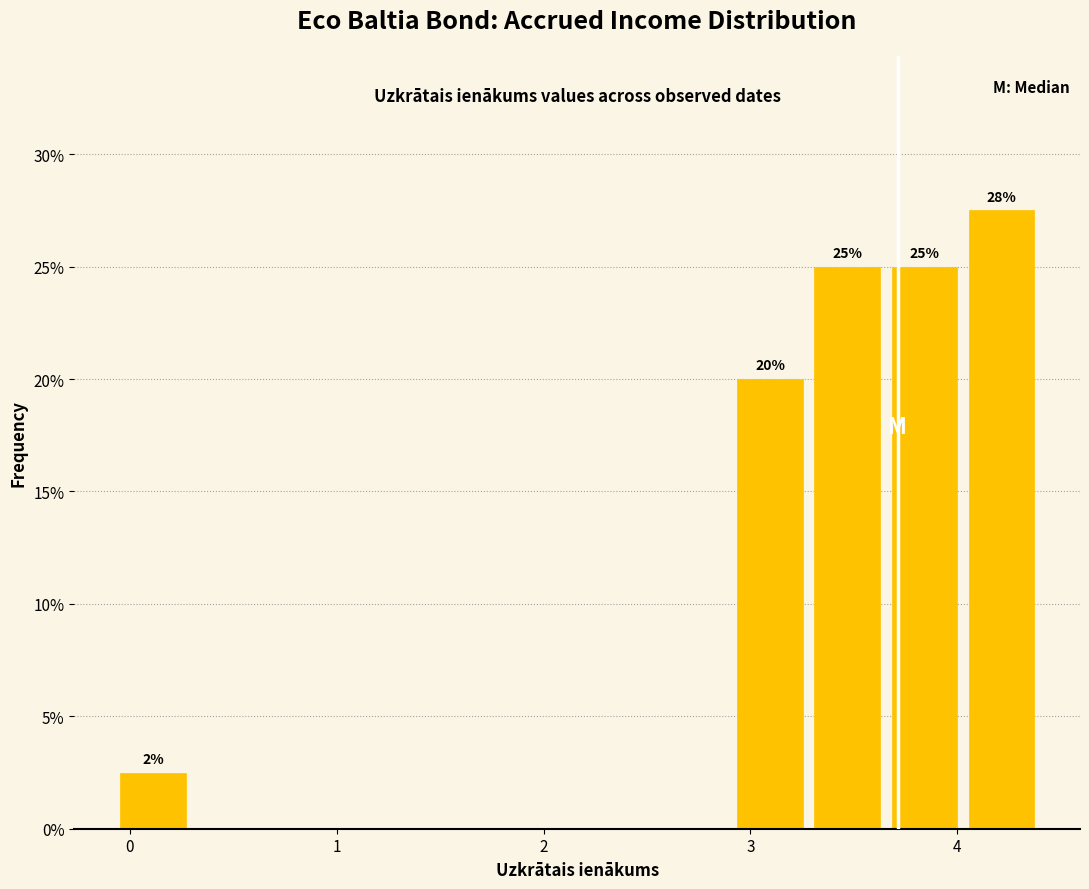

Around what value on the x-axis is the tallest bar? Give the approximate position of its centre, as read against the axis.

4.2